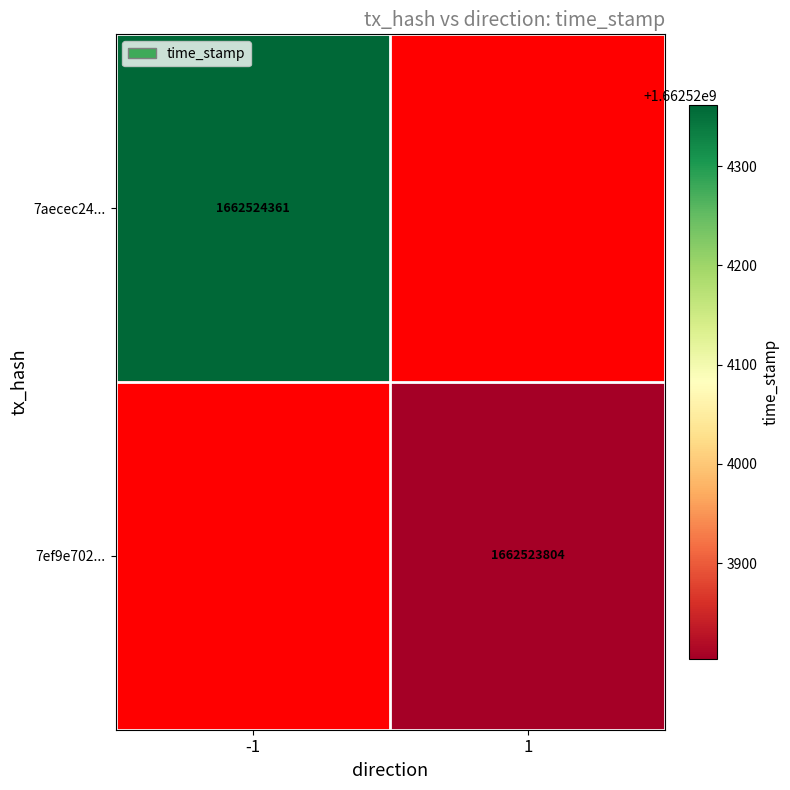

Is the value of 7ef9e7023d67ba12eb93f32d452545ae6bbc839 at -1 greater than the value of 7aecec241e3deb3d314f4ea763484be12a9651f at -1?

Yes